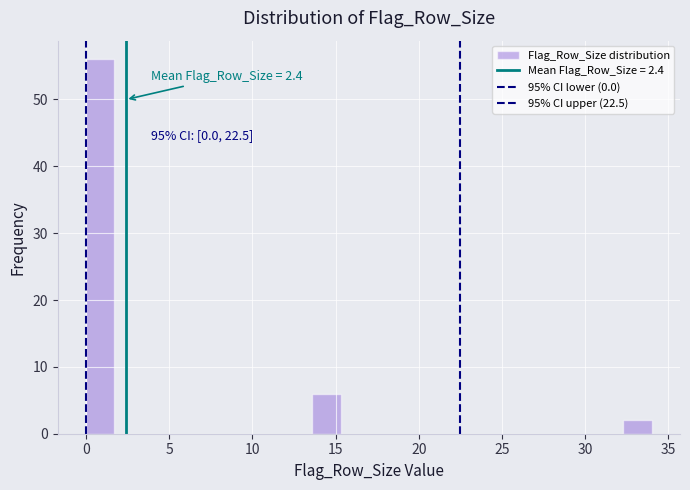

Around what value on the x-axis is the tallest bar? Give the approximate position of its centre, as read against the axis.

1.0